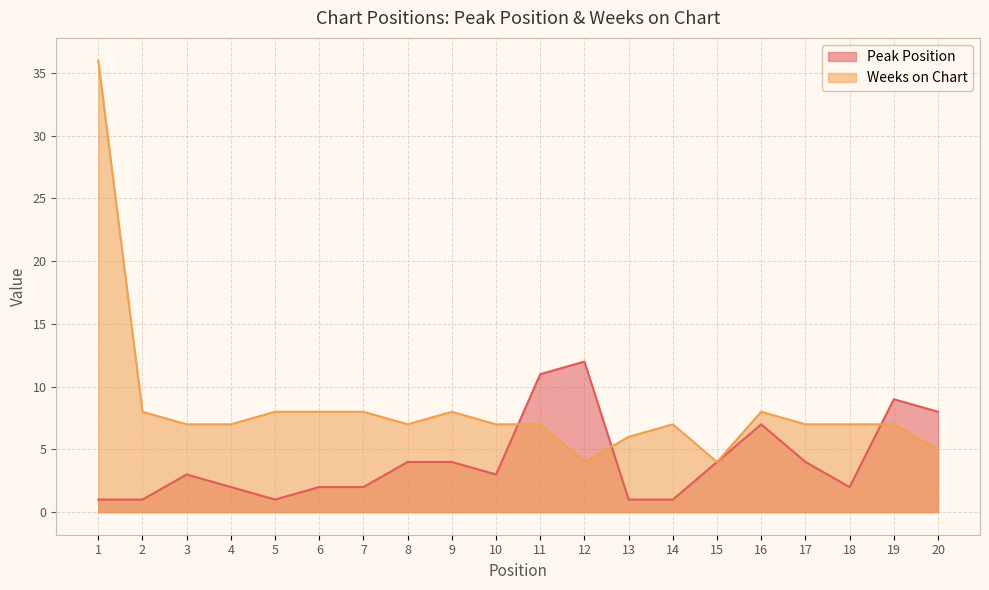

True or false: Weeks on Chart has more than 1 interior local peaks.

True